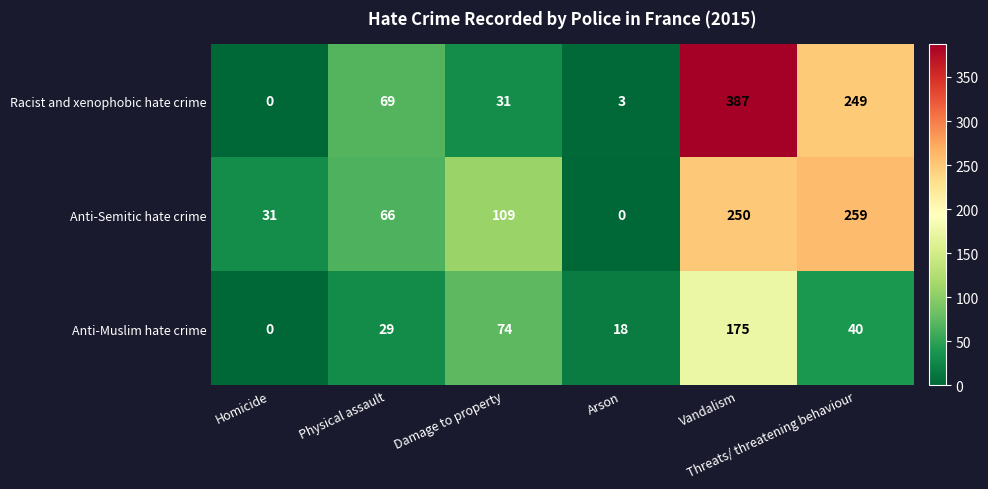

Which series has the largest range (max minus min)?

Racist and xenophobic hate crime